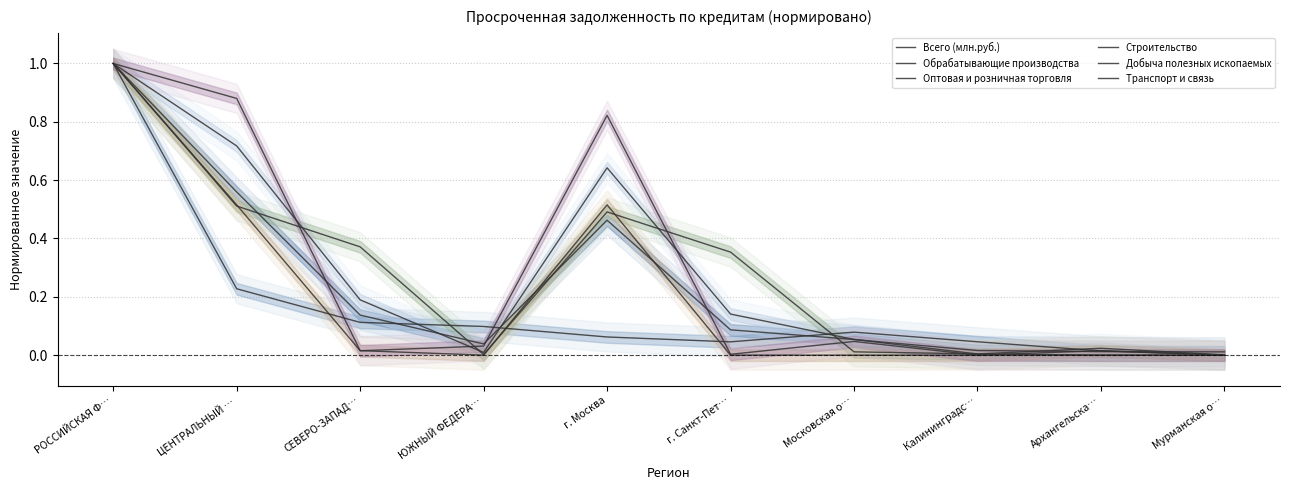

What are all the series names shown in the legend?

Всего (млн.руб.), Обрабатывающие производства, Оптовая и розничная торговля, Строительство, Добыча полезных ископаемых, Транспорт и связь